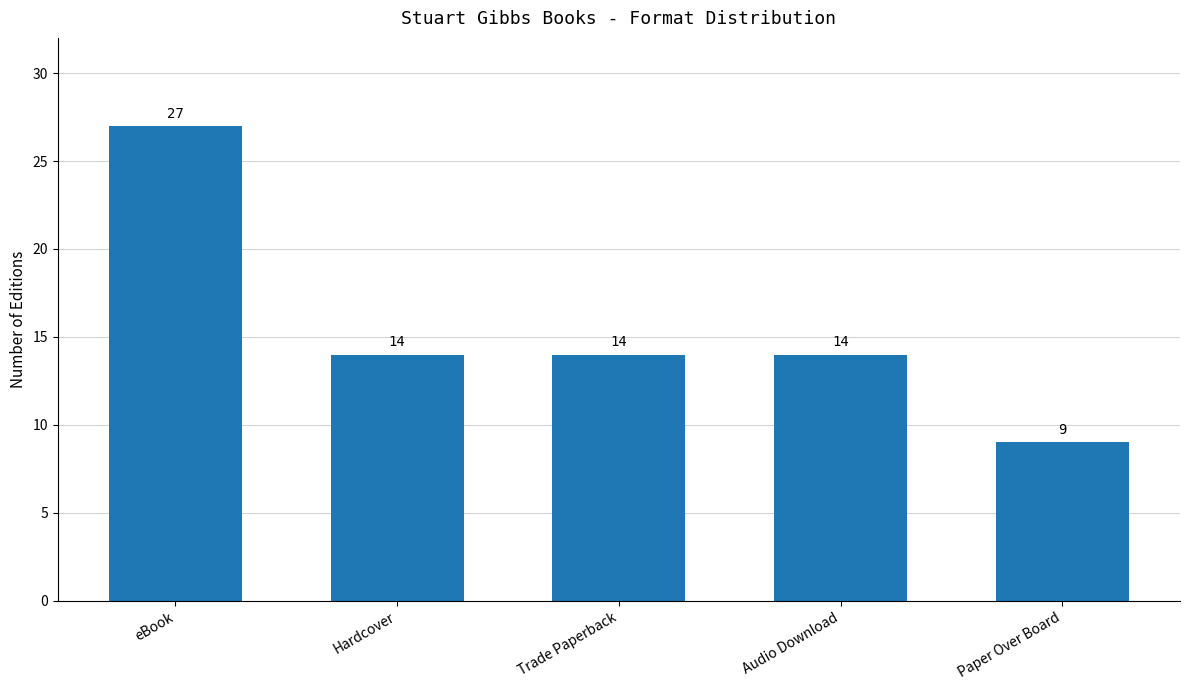

What is the minimum value shown in the chart?

9